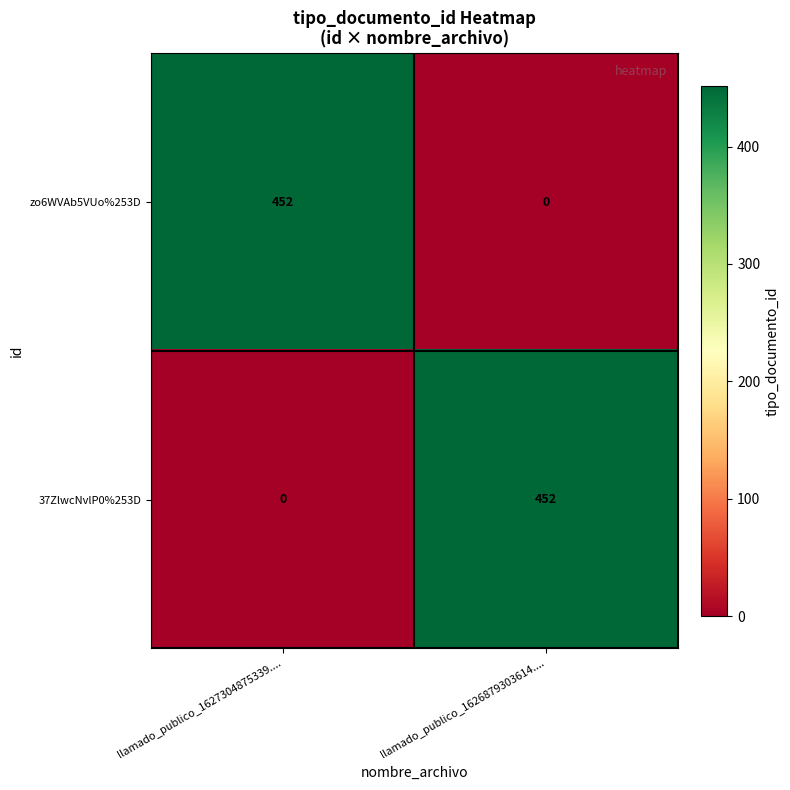

How many categories are shown in the chart?

2